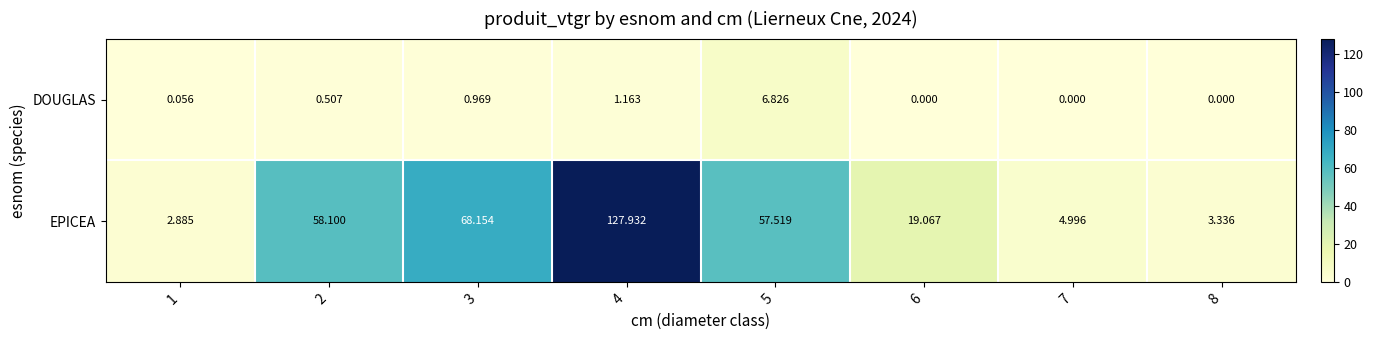

How many distinct data groups are displayed?

2